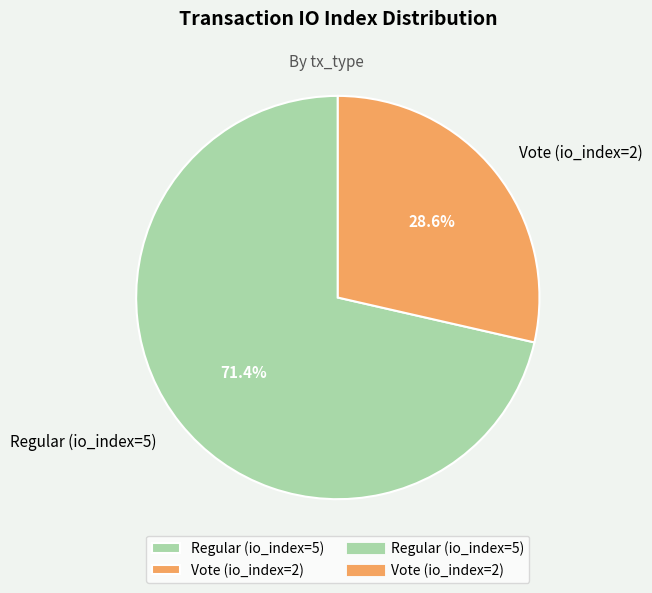

To the nearest percent, what is the difference between the Vote (io_index=2) and Regular (io_index=5) slice percentages?

43%